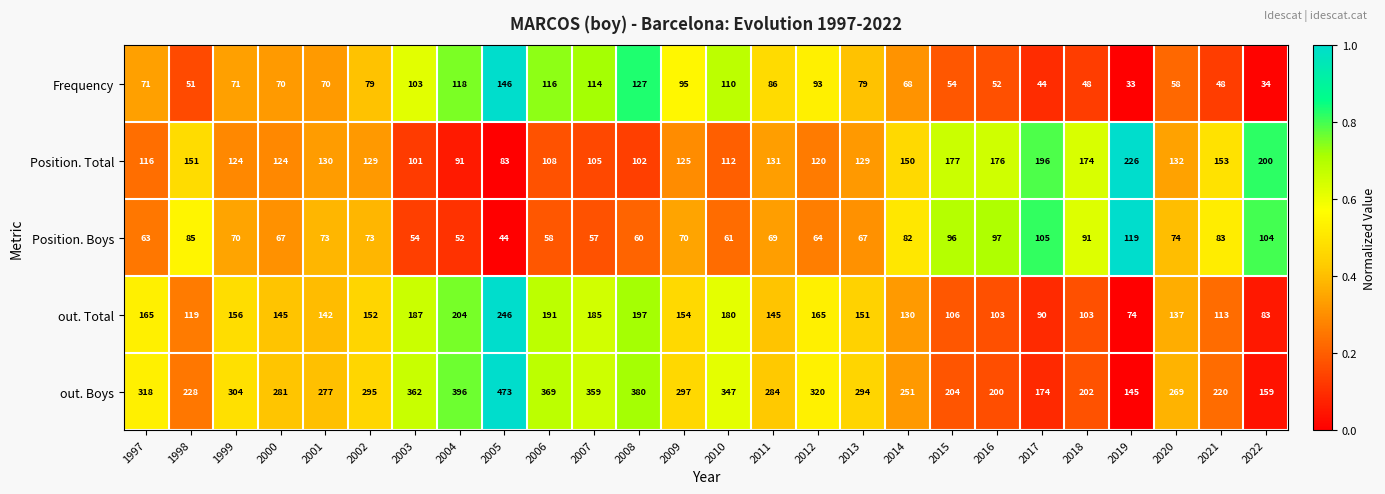

Which series has the widest spread of values?

out. Boys